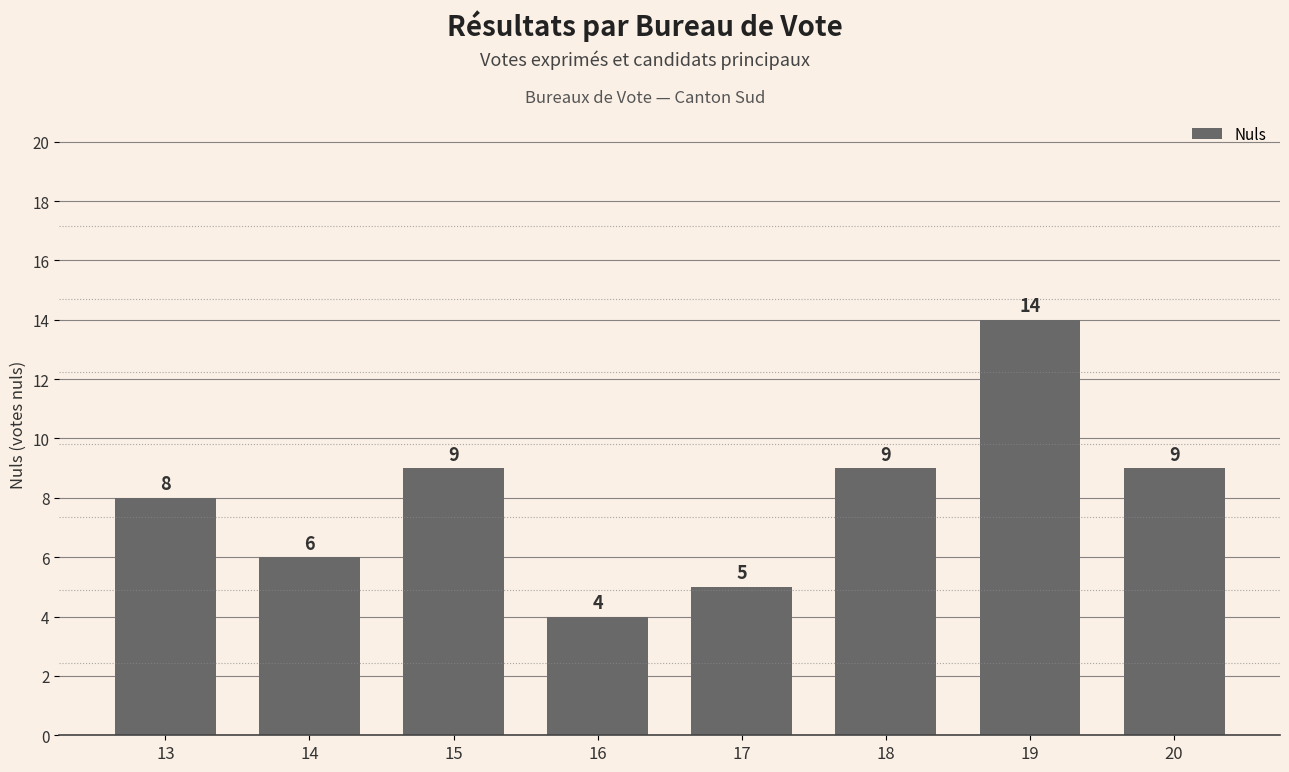

Count the number of data series in this chart.

1